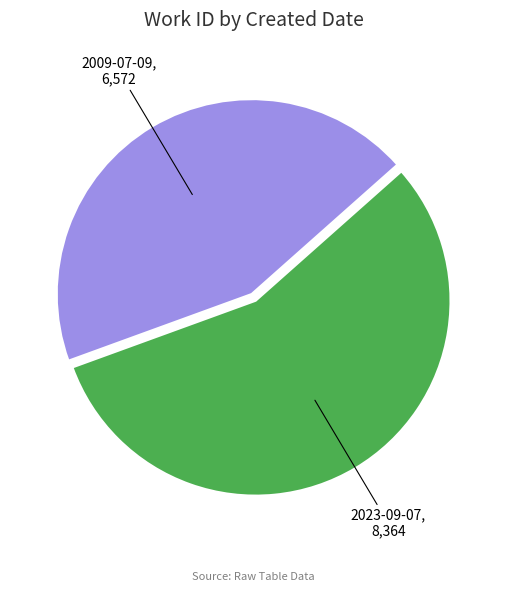

The 2023-09-07 slice represents 56% of the pie. True or false?

True